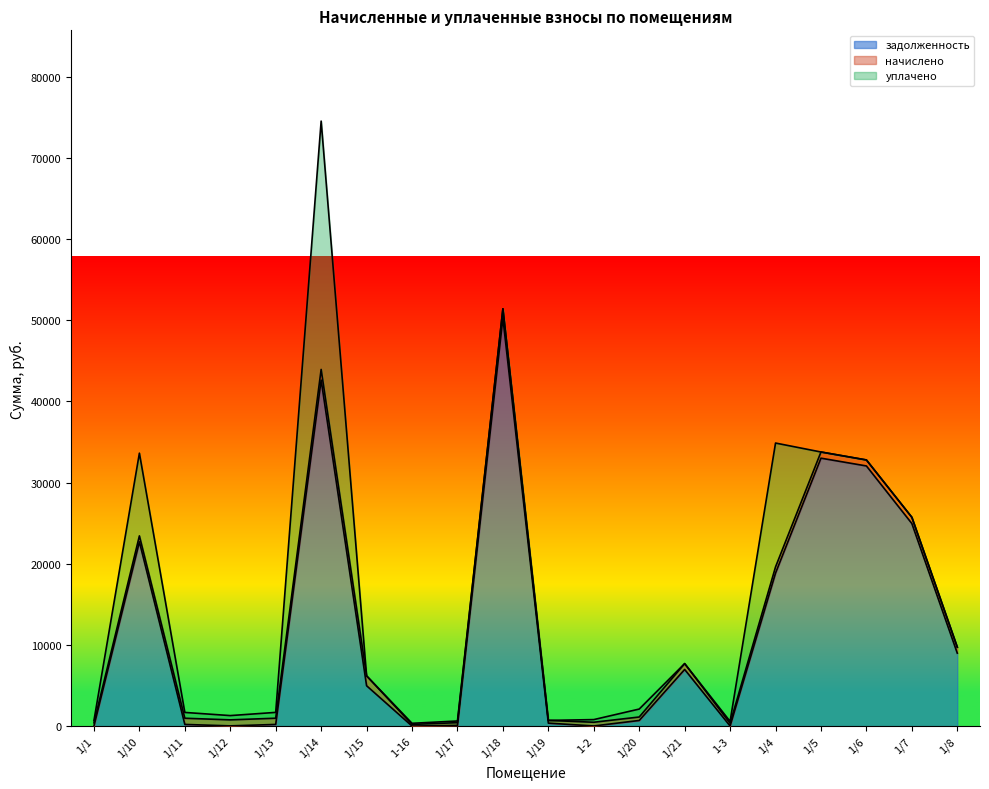

How many lines are shown in the chart?

3